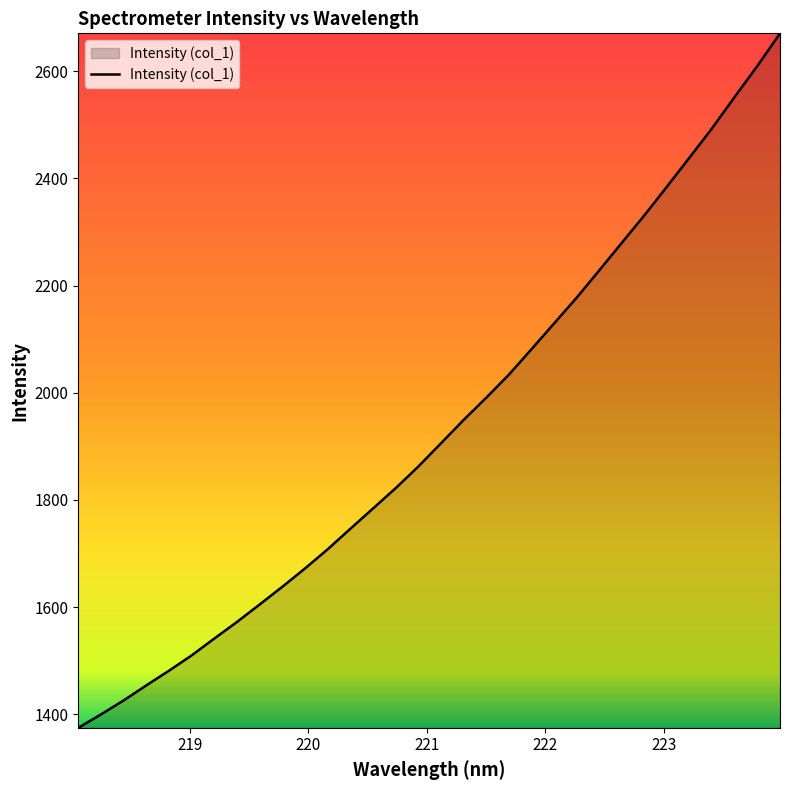

What is the difference between the maximum and minimum values?

1296.1